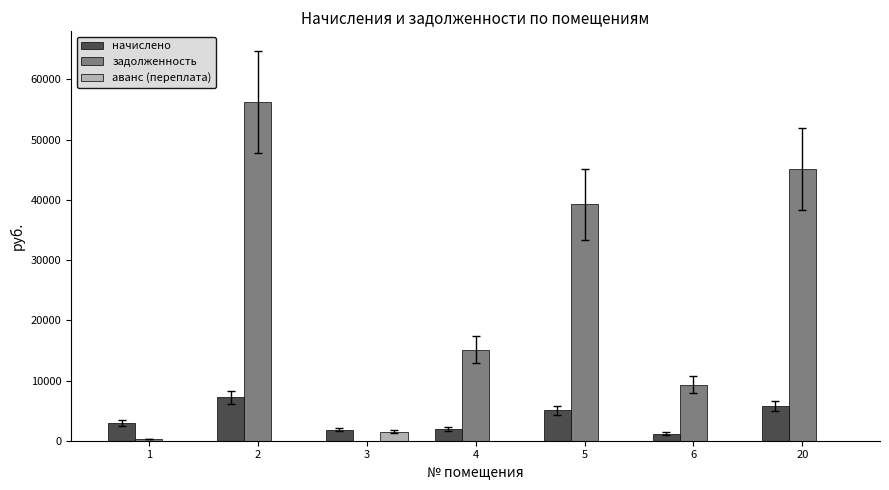

What is the sum of all задолженность values?

165451.7